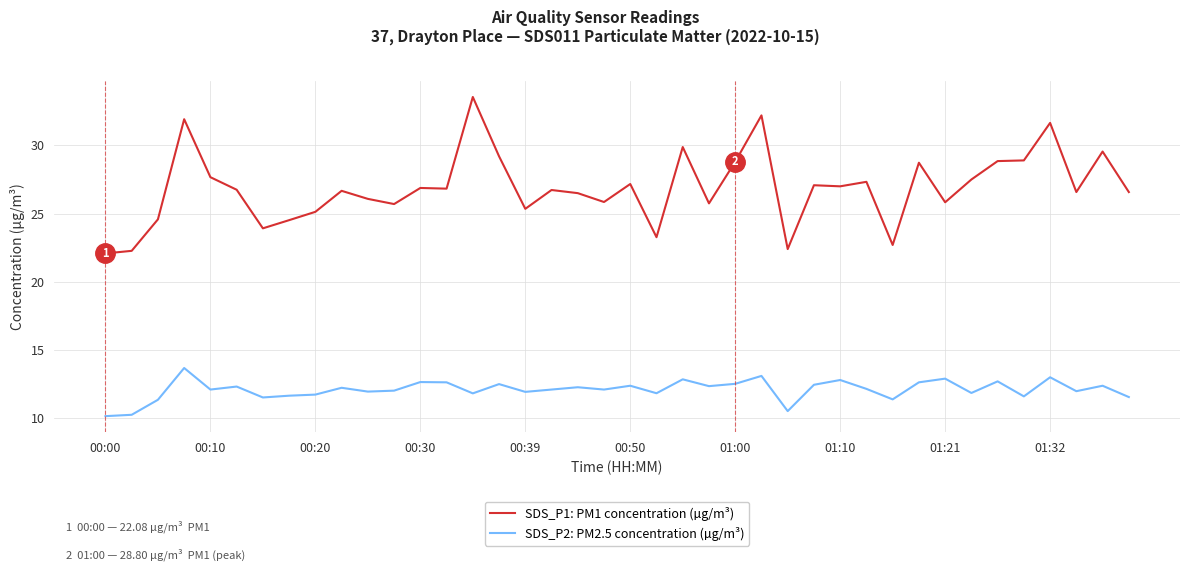

Which series has the largest range (max minus min)?

SDS_P1: PM1 concentration (µg/m³)